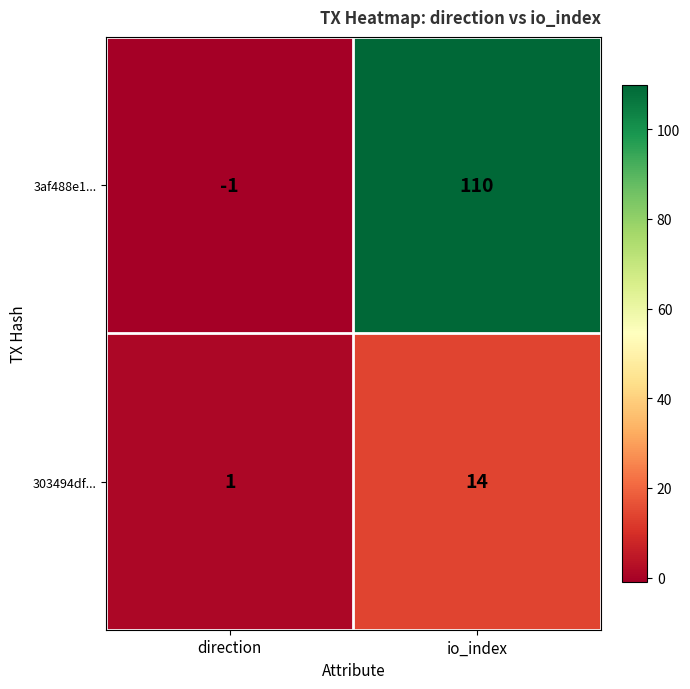

What is the difference between the maximum and minimum values in the 3af488e1... series?

111